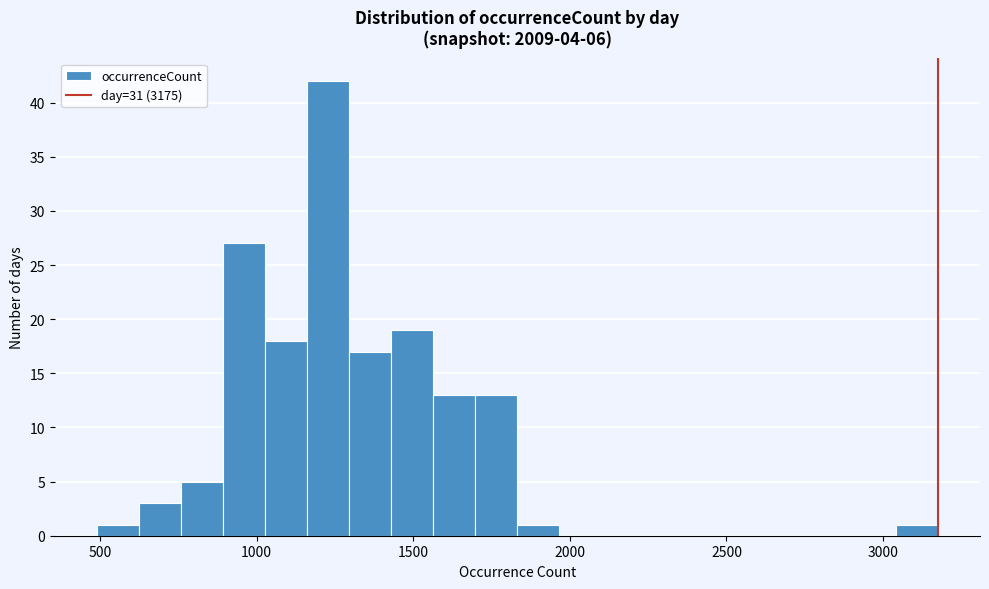

Around what value on the x-axis is the tallest bar? Give the approximate position of its centre, as read against the axis.

1250